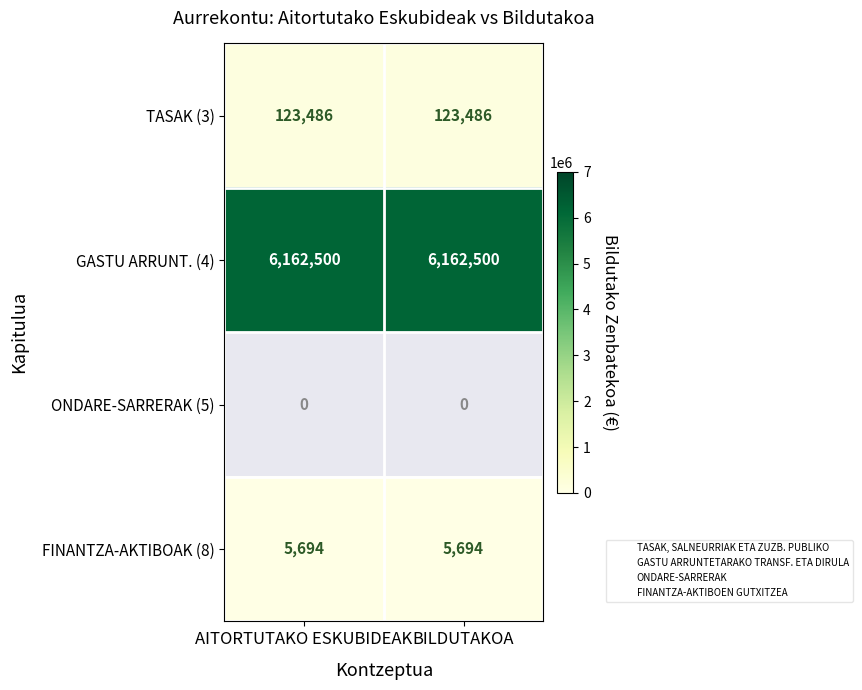

Reading left to right, list all the values displayed in this chart.

TASAK (3): 123486	123486
GASTU ARRUNT. (4): 6162500	6162500
ONDARE-SARRERAK (5): 0	0
FINANTZA-AKTIBOAK (8): 5694	5694